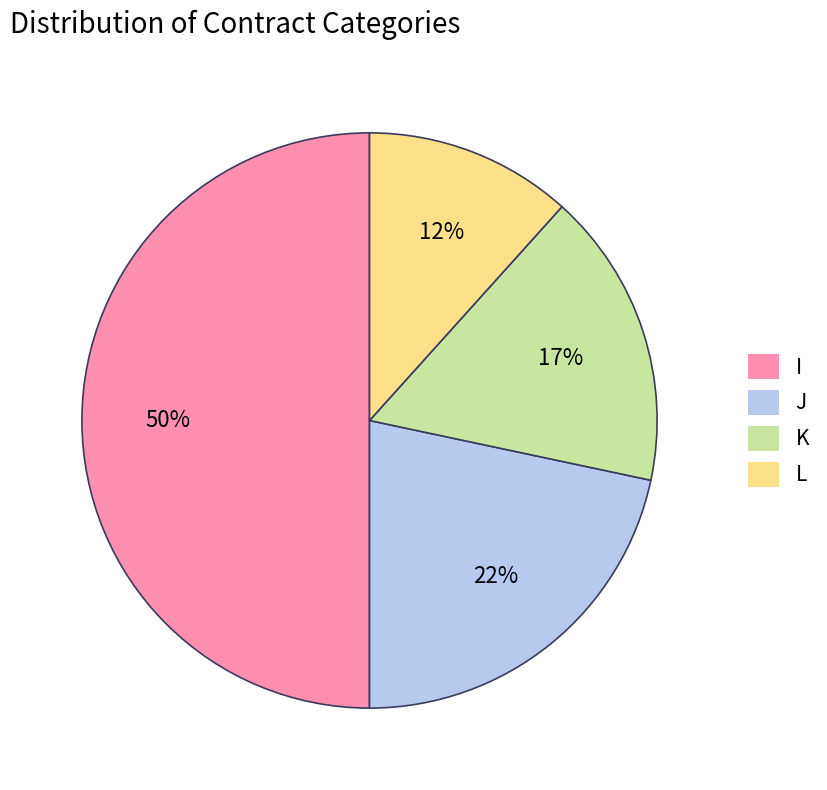

Which has a higher value, J or K?

J